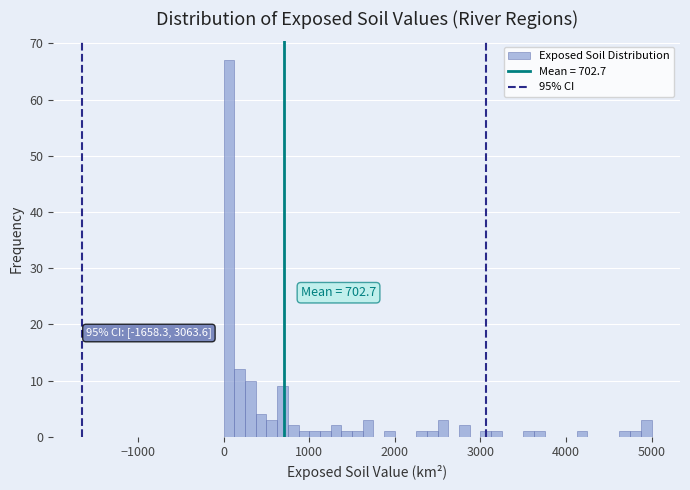

Around what value on the x-axis is the tallest bar? Give the approximate position of its centre, as read against the axis.

100